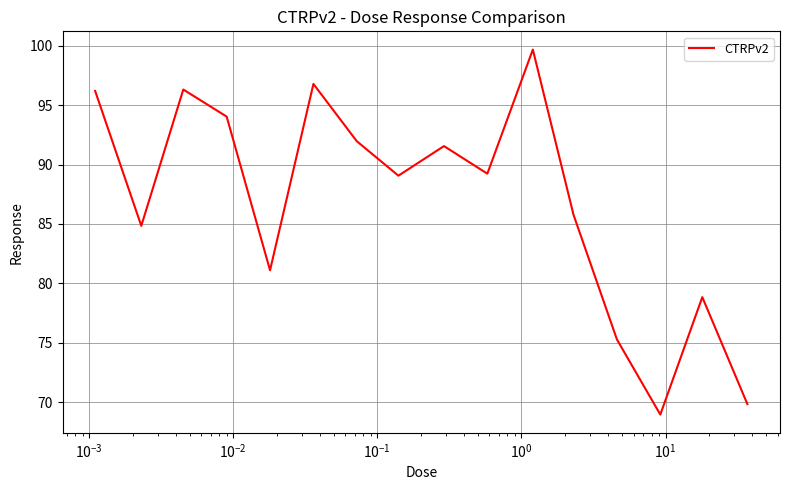

What is the difference between the maximum and minimum values?

30.7